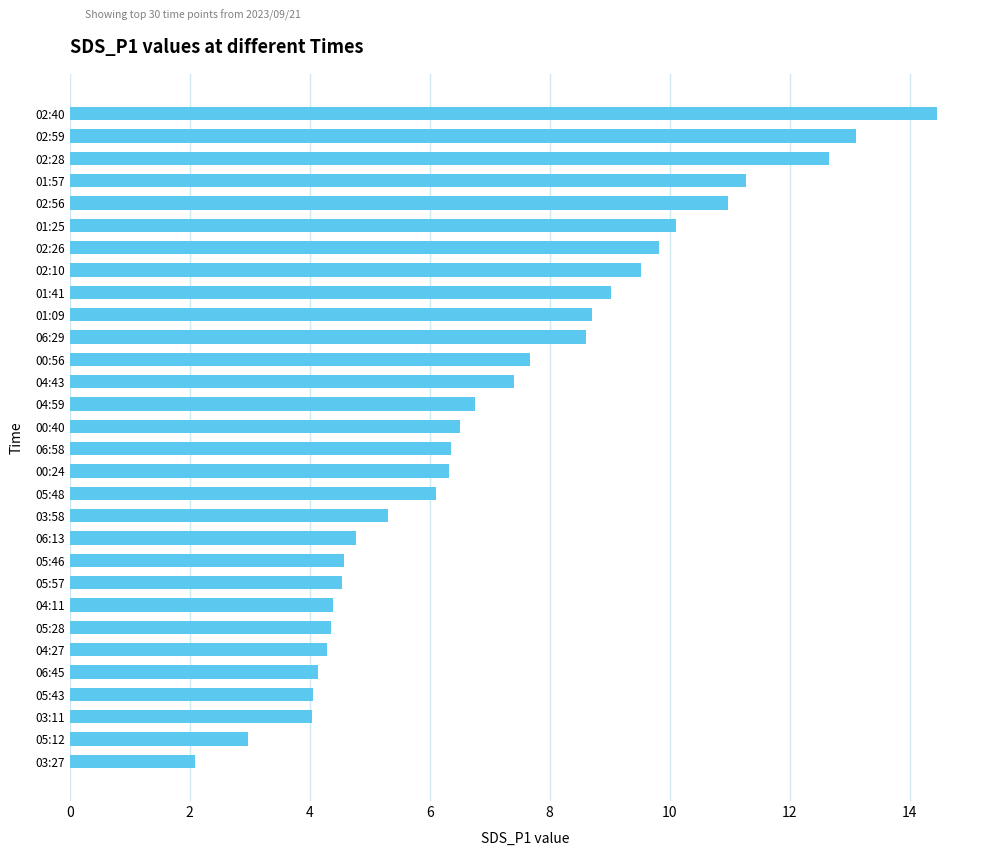

Between 02:10 and 01:57, which is larger?

01:57